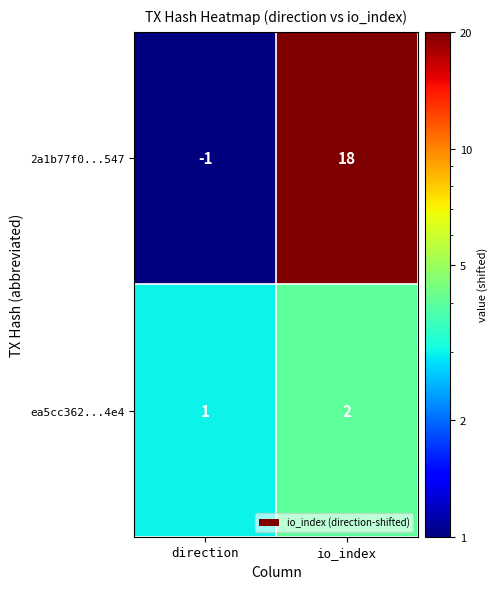

What is the total value across all series at io_index?

20